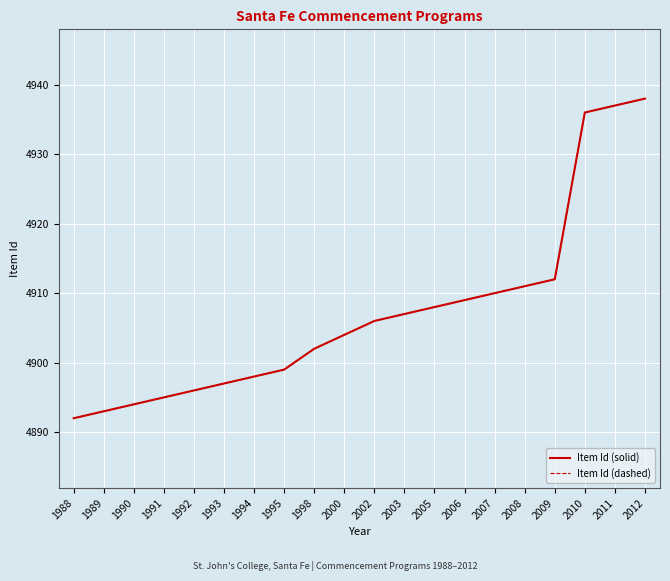

Is it true that Item Id (dashed) equals 4911 at 2008?

True